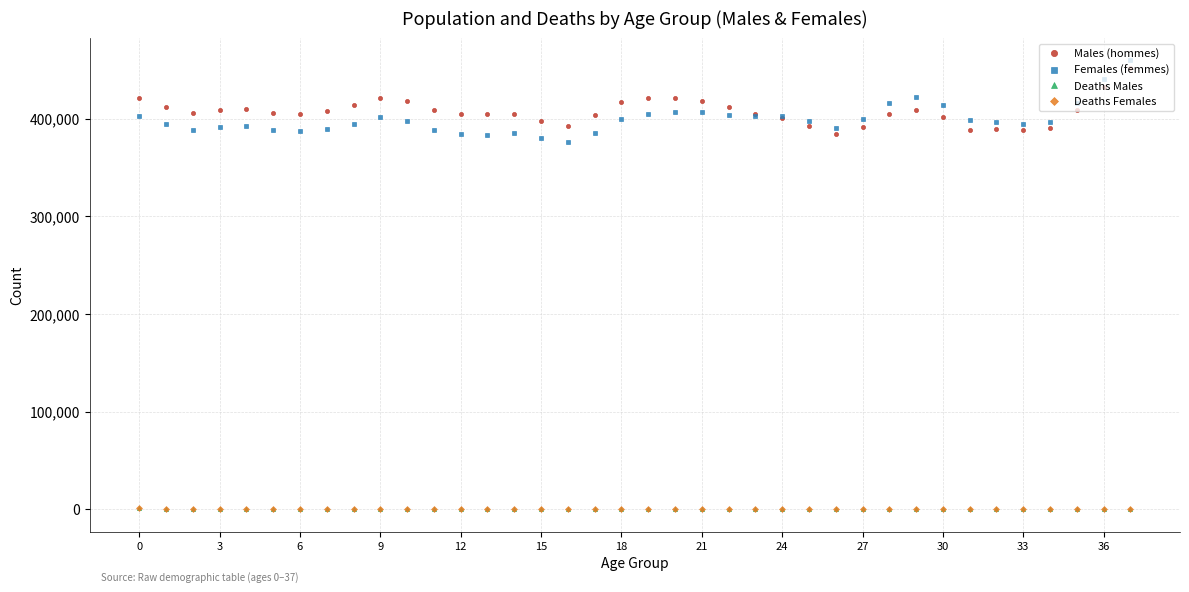

How many distinct data groups are displayed?

4